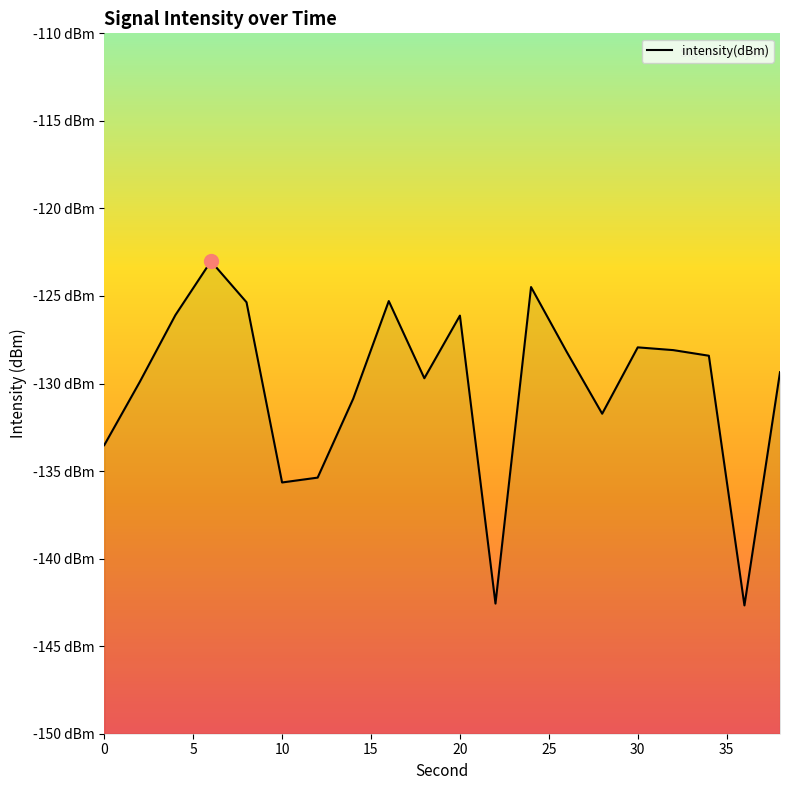

What value does the data have at 0?

-133.5